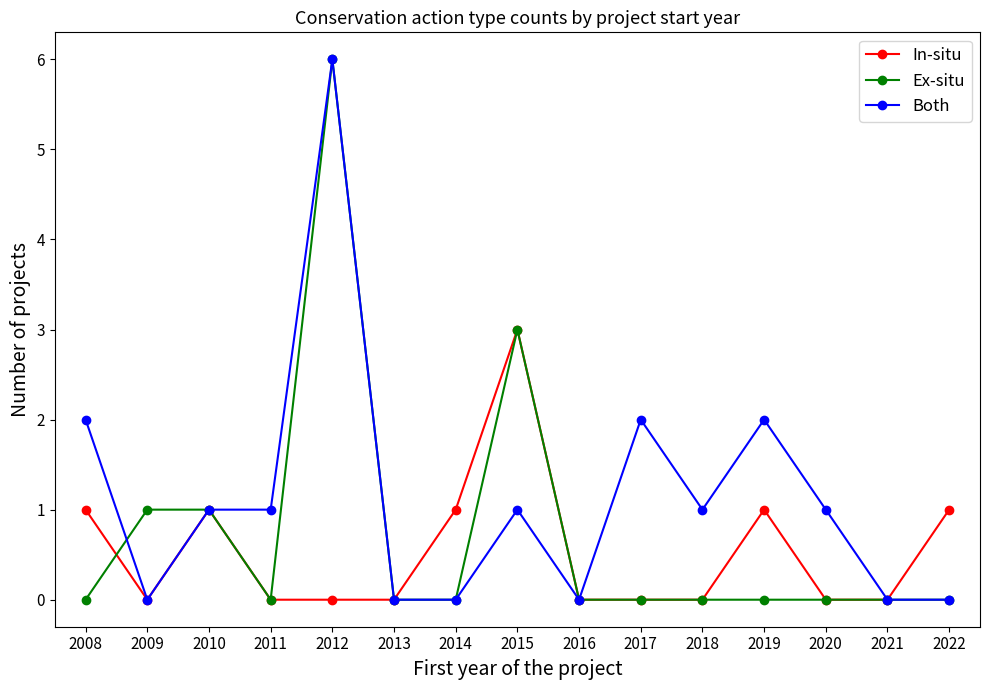

Reading right to left, list all the values displayed in this chart.

In-situ: 2022=1	2021=0	2020=0	2019=1	2018=0	2017=0	2016=0	2015=3	2014=1	2013=0	2012=0	2011=0	2010=1	2009=0	2008=1
Ex-situ: 2022=0	2021=0	2020=0	2019=0	2018=0	2017=0	2016=0	2015=3	2014=0	2013=0	2012=6	2011=0	2010=1	2009=1	2008=0
Both: 2022=0	2021=0	2020=1	2019=2	2018=1	2017=2	2016=0	2015=1	2014=0	2013=0	2012=6	2011=1	2010=1	2009=0	2008=2